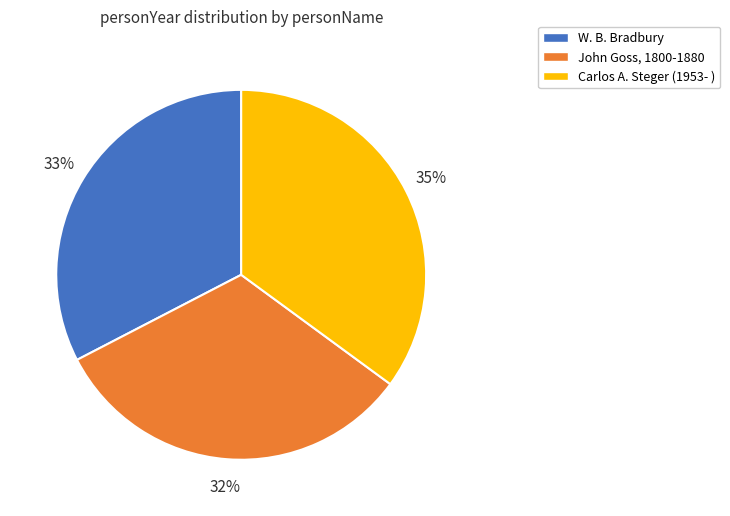

Is the sum of John Goss, 1800-1880 and W. B. Bradbury greater than half?

Yes